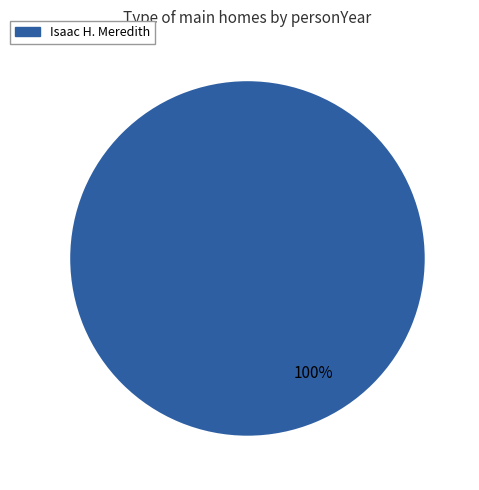

True or false: Isaac H. Meredith accounts for 100% of the total.

True